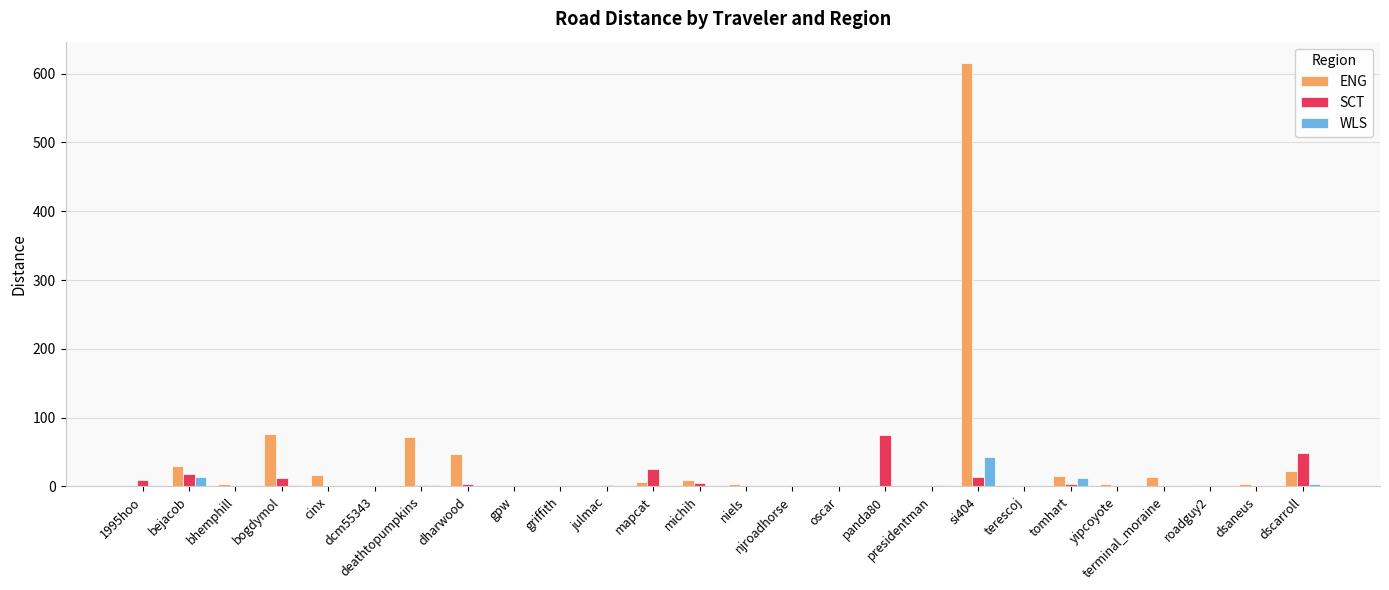

How many series are shown in this chart?

3